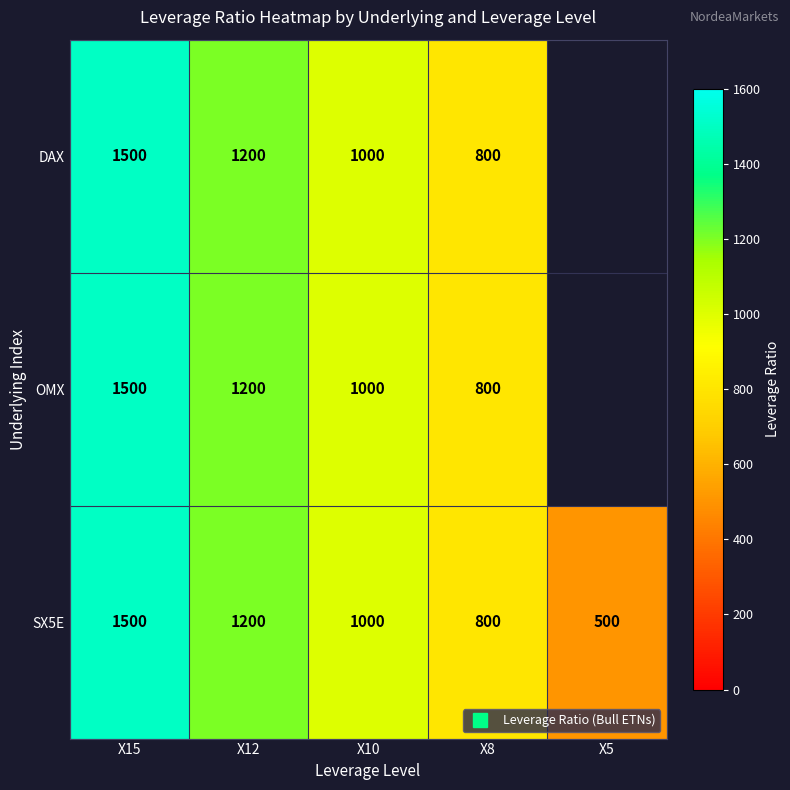

Which category has the lowest value in the DAX series?

X8